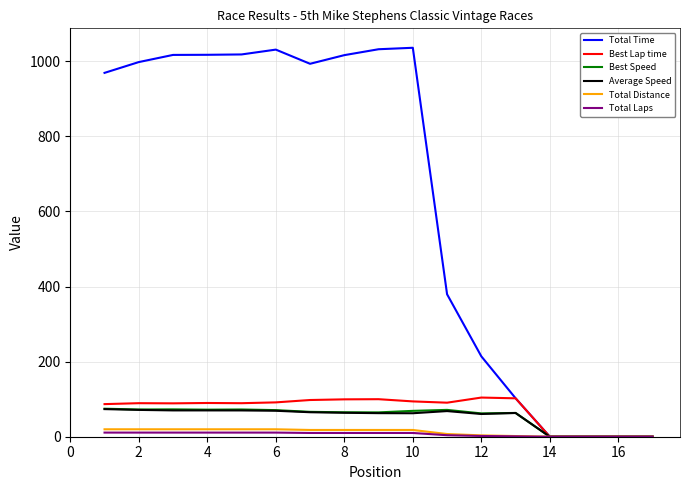

Which series has the largest range (max minus min)?

Total Time